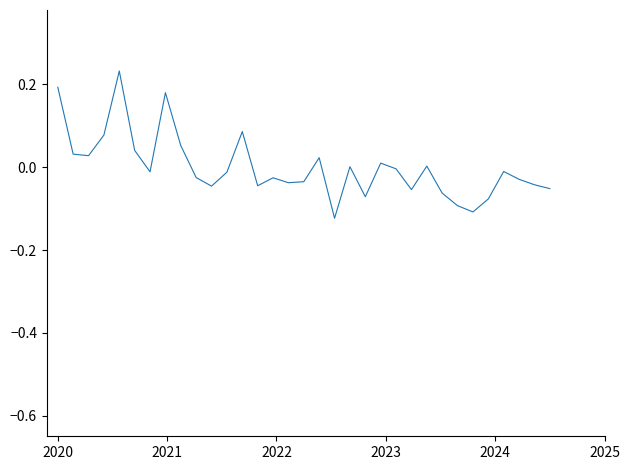

What is the difference between the maximum and minimum values?

0.4